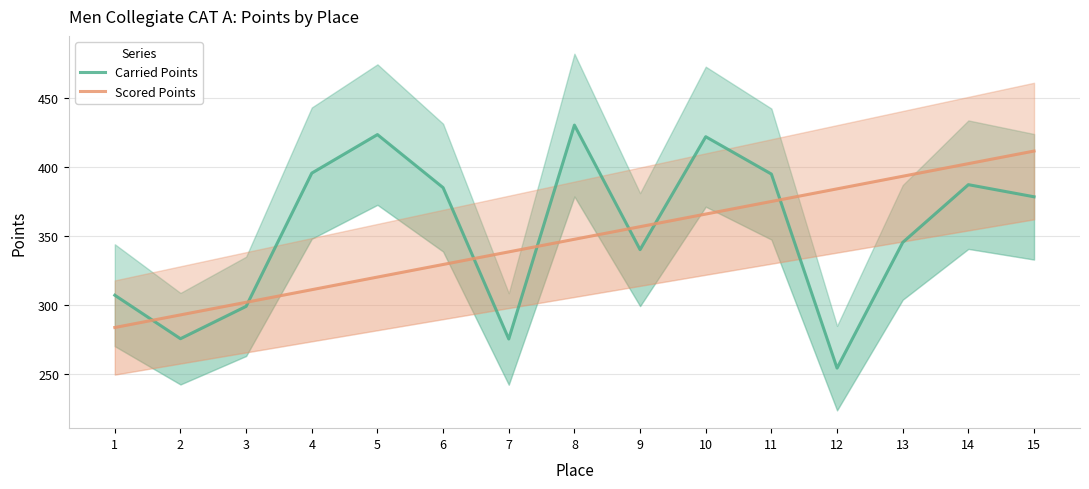

Is the value of Carried Points at 13 greater than the value of Scored Points at 15?

No